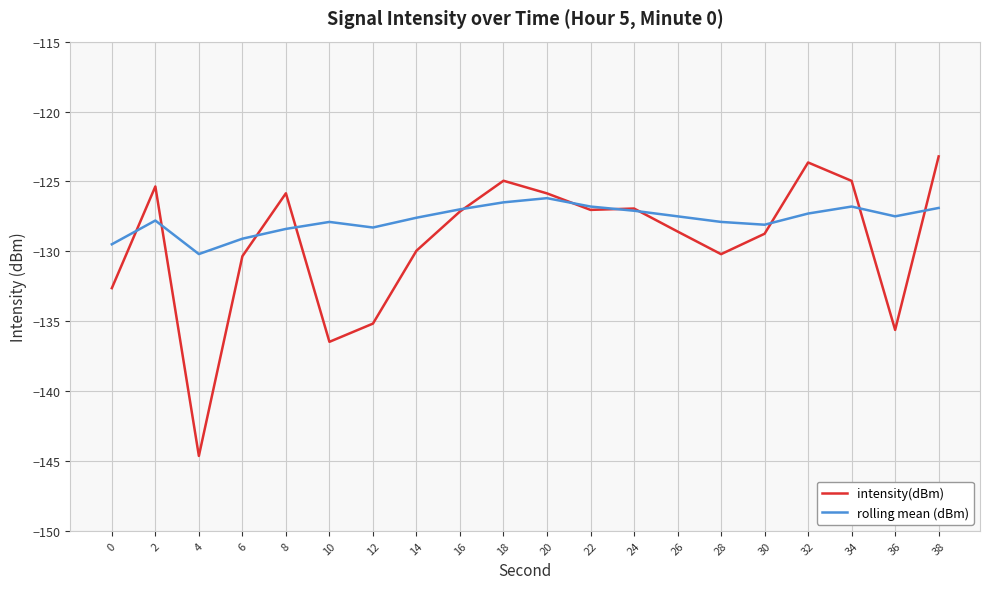

What is the total value across all series at 6?

-259.5